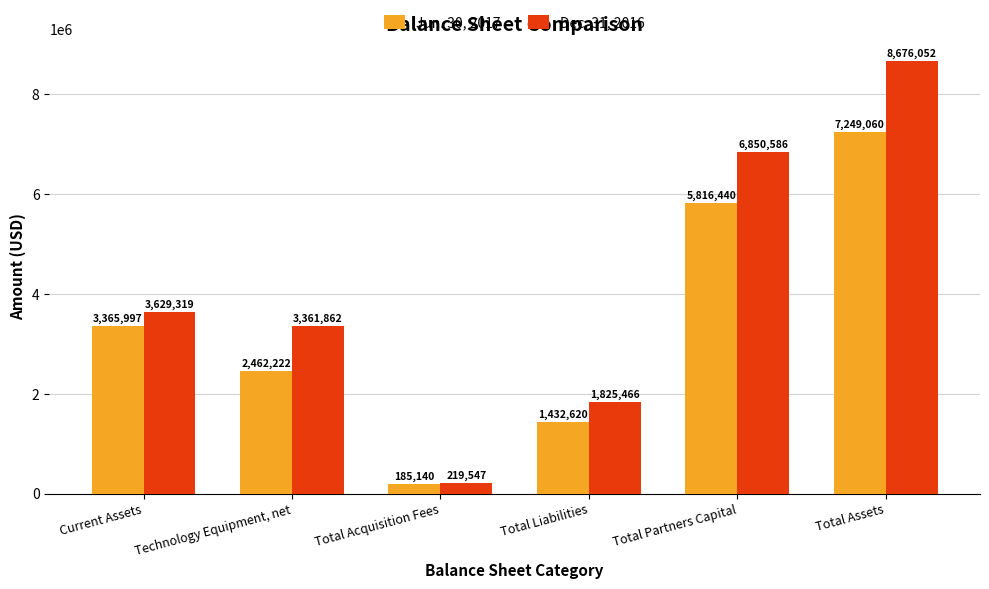

Reading left to right, what are all the values shown in this chart?

Jun. 30, 2017: Current Assets=3365997	Technology Equipment, net=2462222	Total Acquisition Fees=185140	Total Liabilities=1432620	Total Partners Capital=5816440	Total Assets=7249060
Dec. 31, 2016: Current Assets=3629319	Technology Equipment, net=3361862	Total Acquisition Fees=219547	Total Liabilities=1825466	Total Partners Capital=6850586	Total Assets=8676052